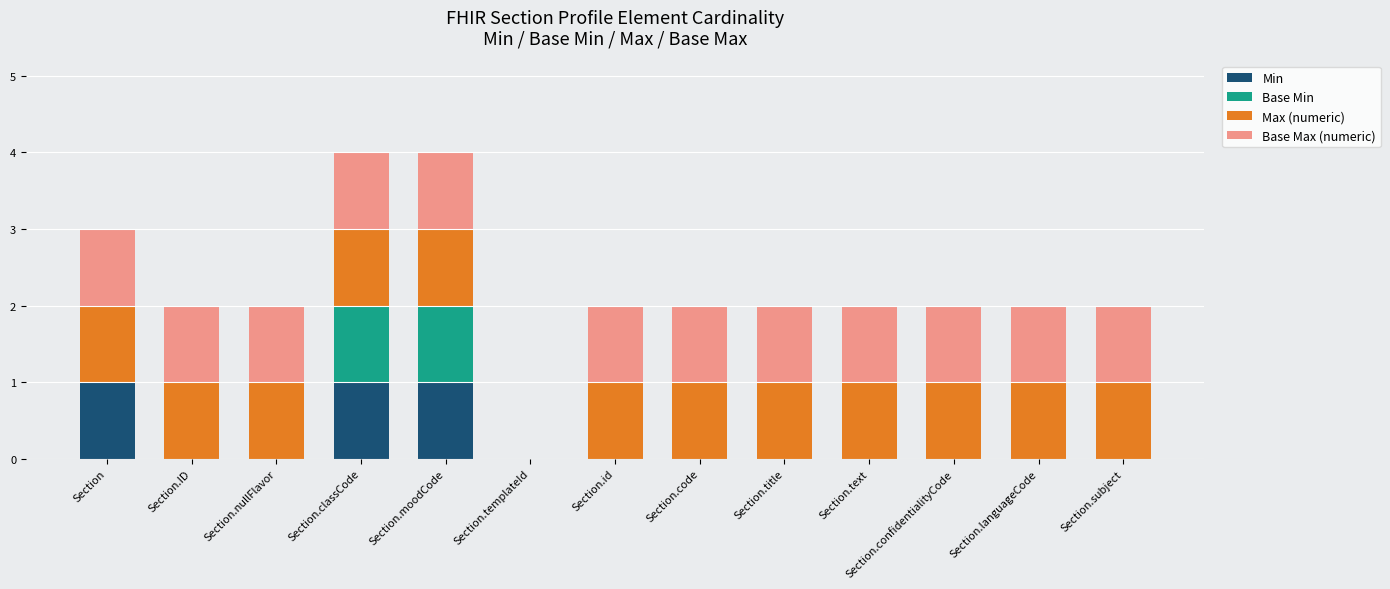

What are all the series names shown in the legend?

Min, Base Min, Max (numeric), Base Max (numeric)